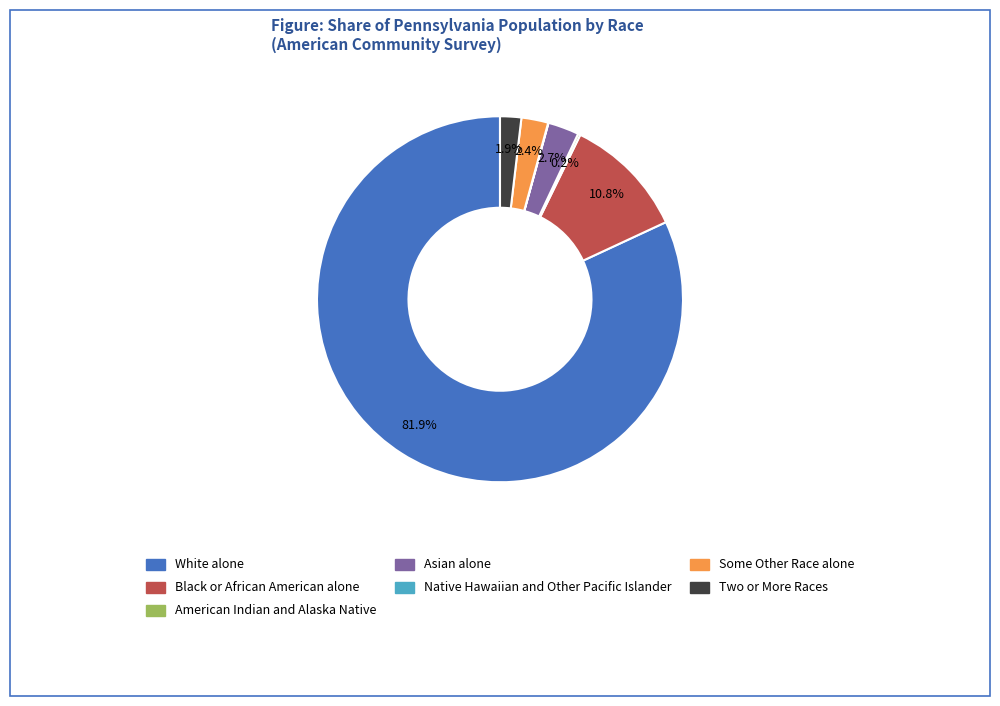

Is the sum of Black or African American alone and Some Other Race alone greater than half?

No